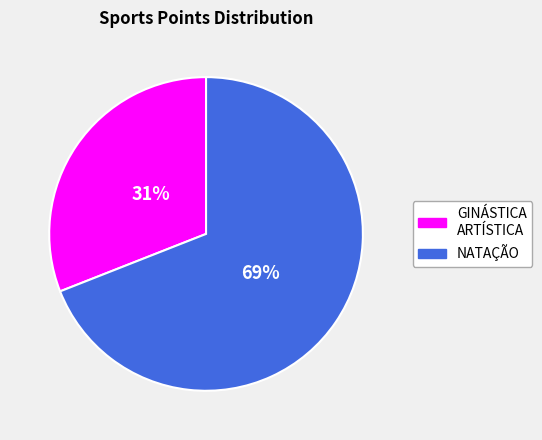

To the nearest percent, what is the average slice percentage?

50%